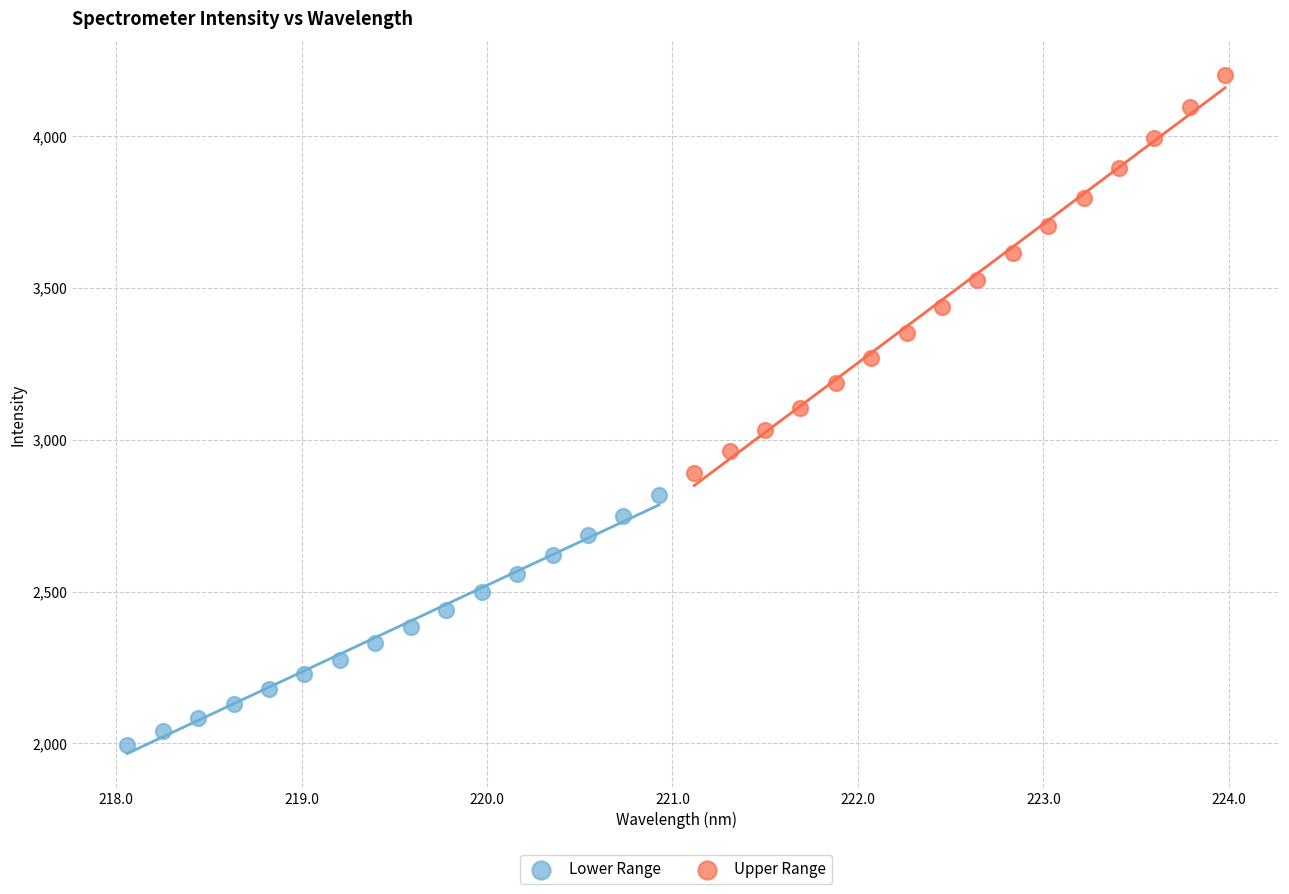

Which series has the largest Y range (max minus min)?

Upper Range